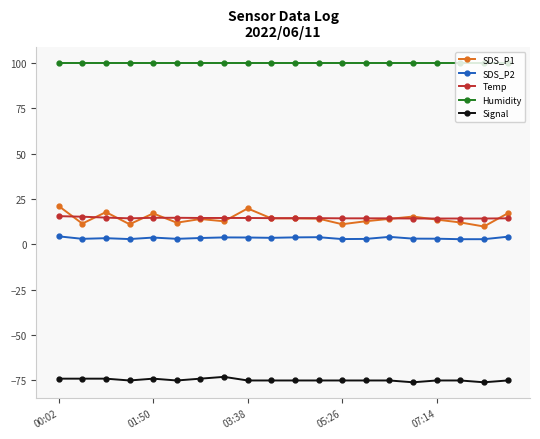

Which series has the widest spread of values?

SDS_P1